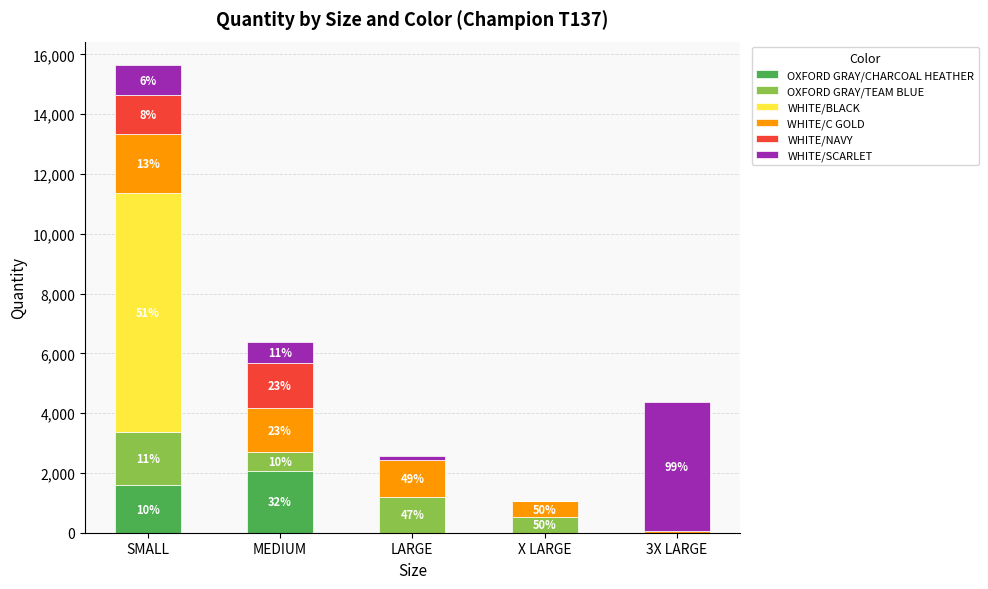

Rank the series at X LARGE from highest to lowest value.

OXFORD GRAY/TEAM BLUE, WHITE/C GOLD, OXFORD GRAY/CHARCOAL HEATHER, WHITE/BLACK, WHITE/NAVY, WHITE/SCARLET